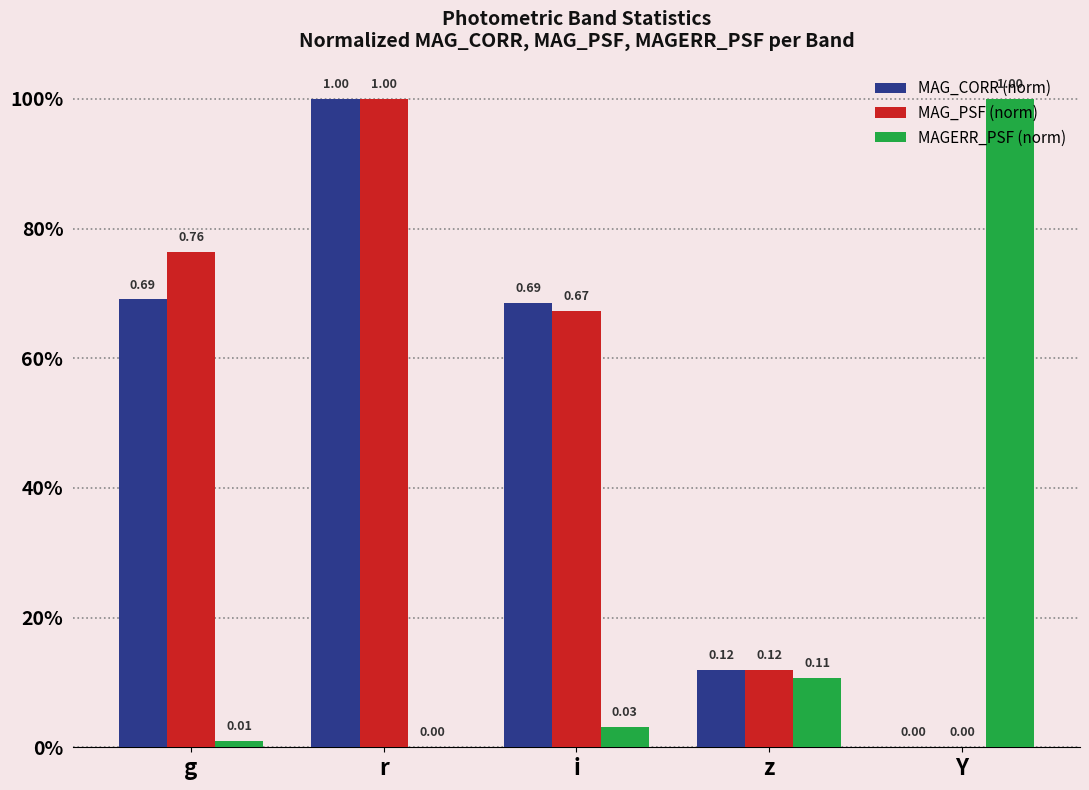

What are all the series names shown in the legend?

MAG_CORR (norm), MAG_PSF (norm), MAGERR_PSF (norm)